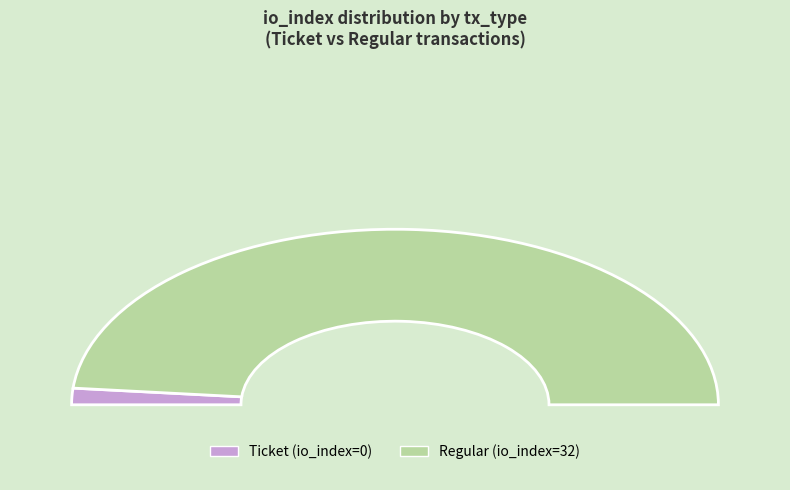

Count the number of slices in the pie.

2